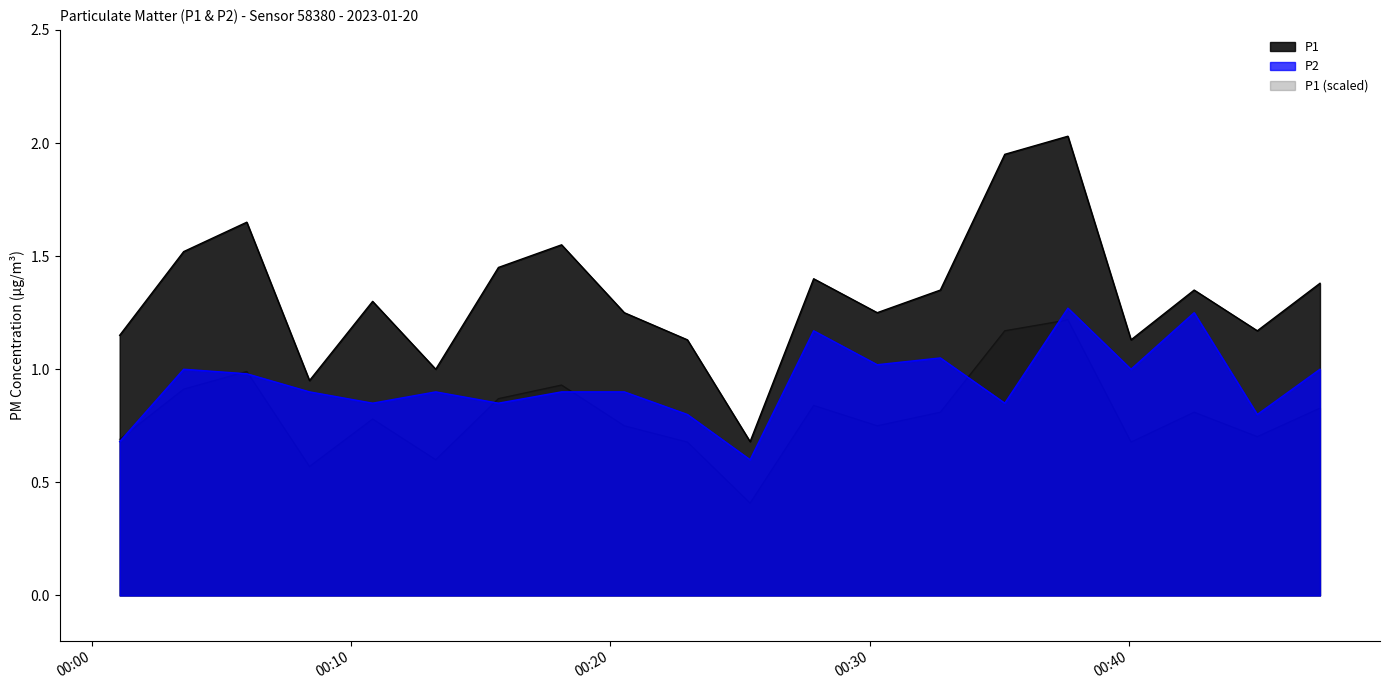

What is the value of the P2 point at the 16th from the left?

1.3